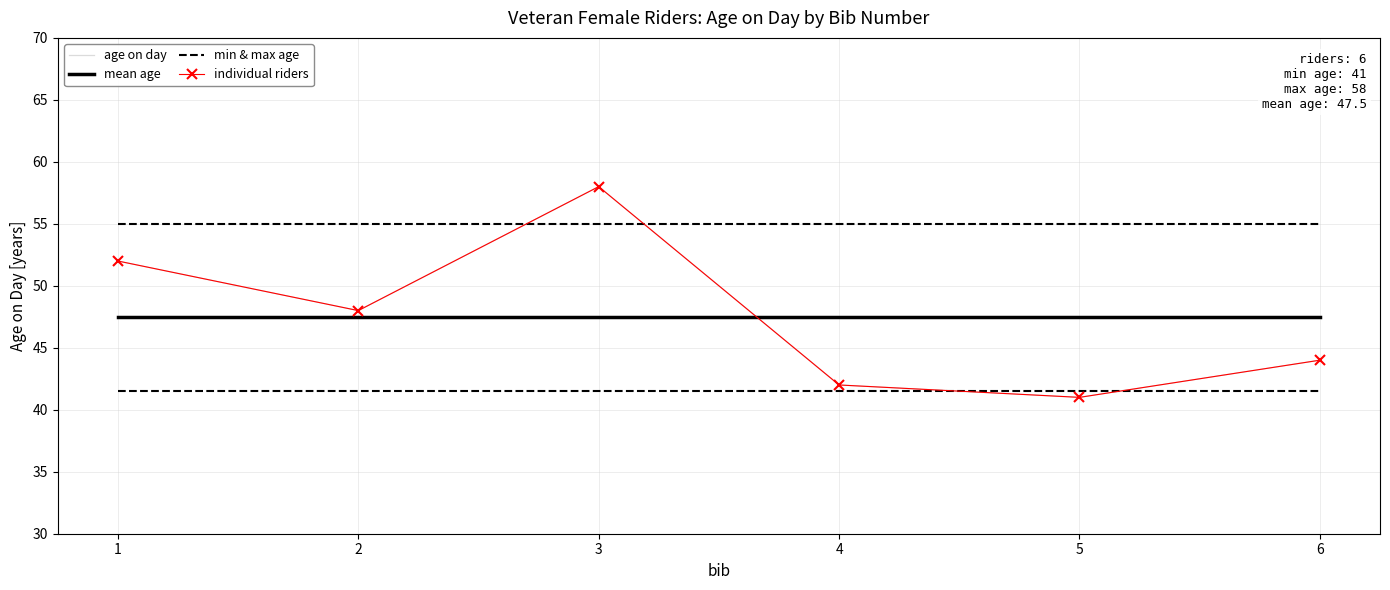

What is the difference between the highest and lowest values at 3?

16.5